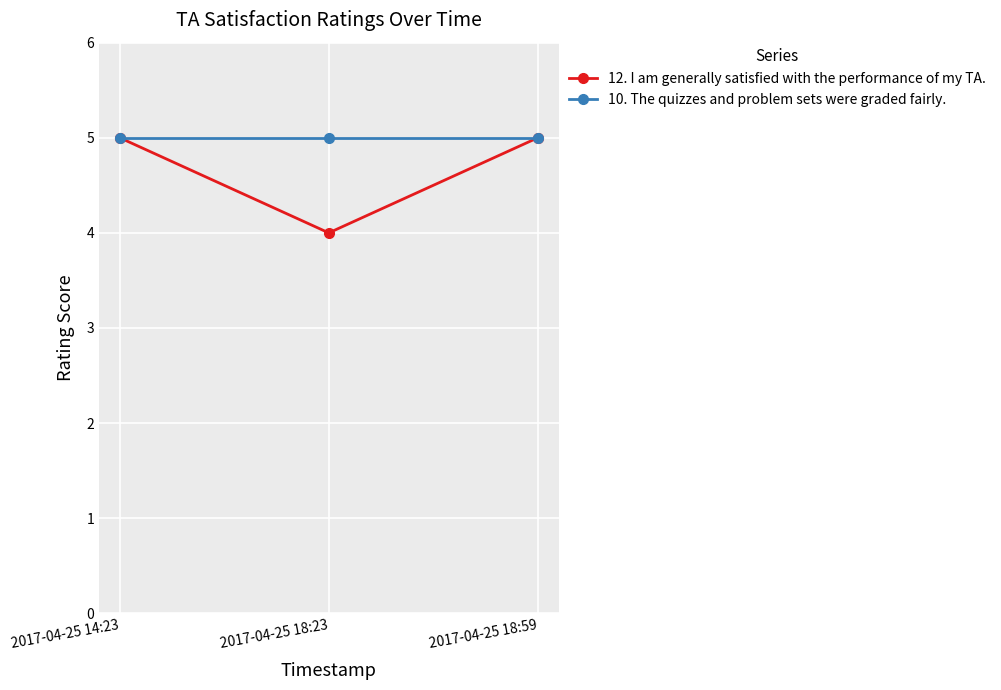

What is the label of the 2nd point from the right?

2017-04-25 18:23